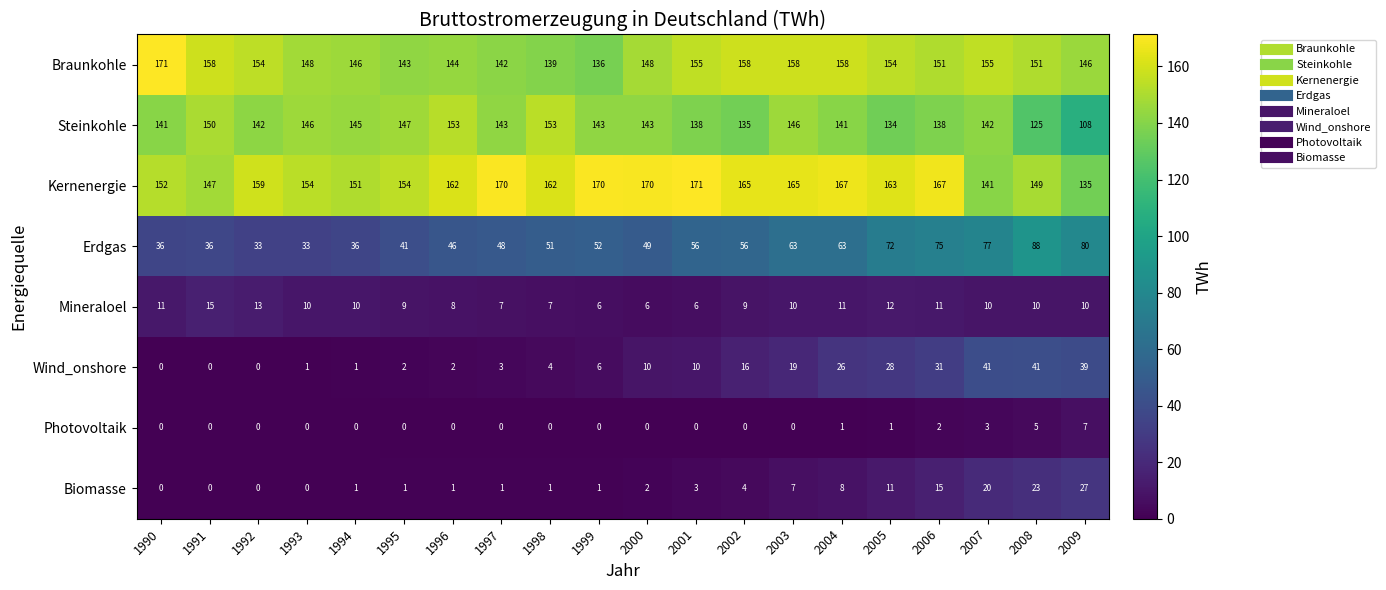

How many values in Photovoltaik are above zero?

6